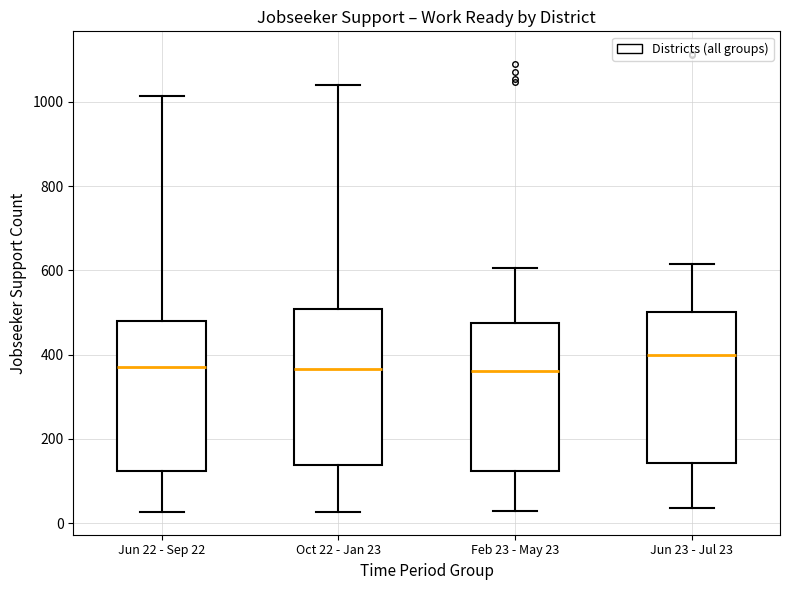

Reading left to right, read every box against the y-axis: the position of its median line, the range the box covers, and the ends of its whiskers. The values are not printed on the chart, so give them approximately, as read against the axis.

Jun 22 - Sep 22: median 380, box 120 to 480, whiskers 20 to 1020
Oct 22 - Jan 23: median 360, box 140 to 500, whiskers 20 to 1040
Feb 23 - May 23: median 360, box 120 to 480, whiskers 40 to 600
Jun 23 - Jul 23: median 400, box 140 to 500, whiskers 40 to 620